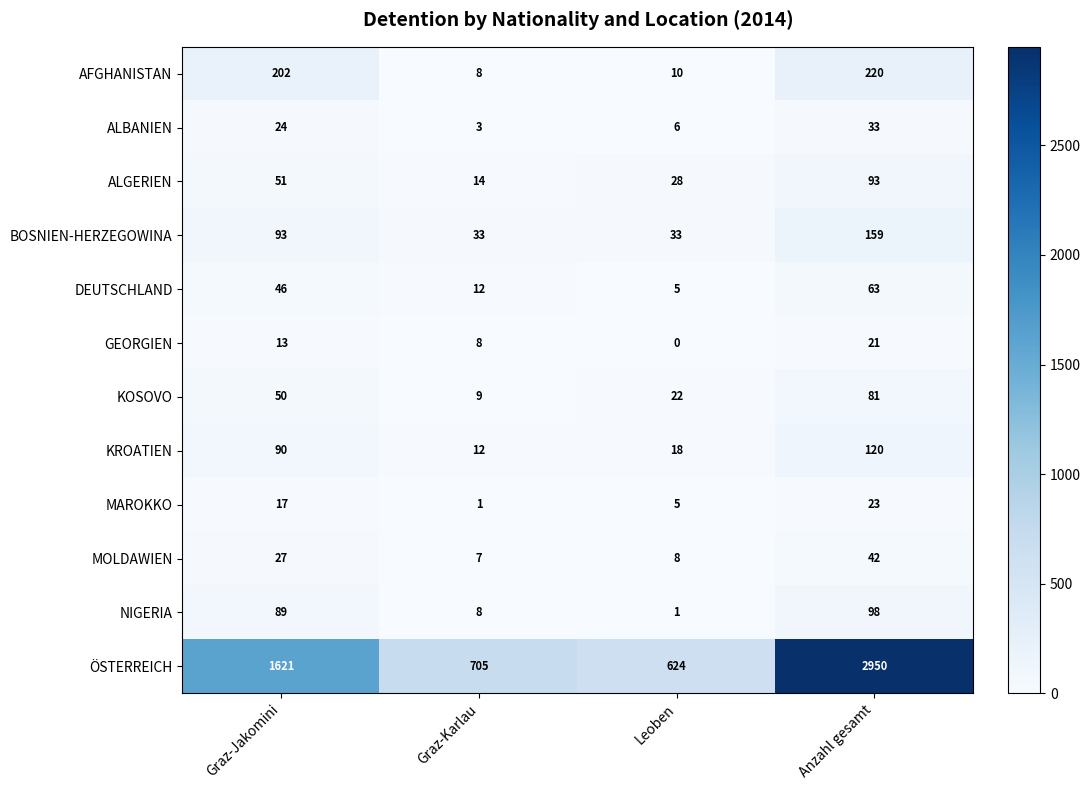

How many series are shown in this chart?

12